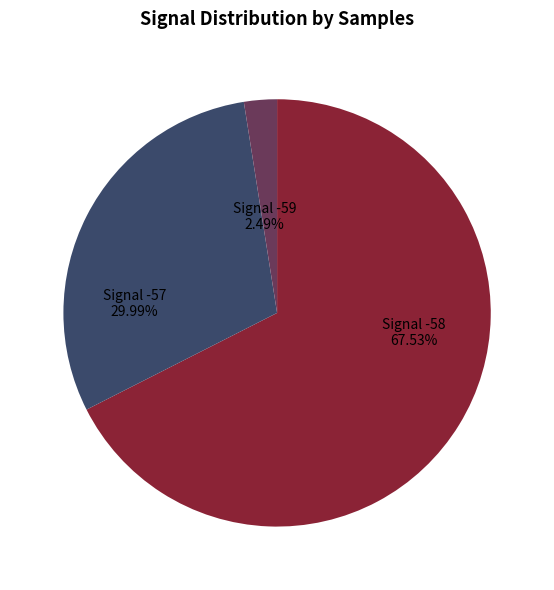

What is the ratio of the value at Signal -58 to the value at Signal -57?

2.3